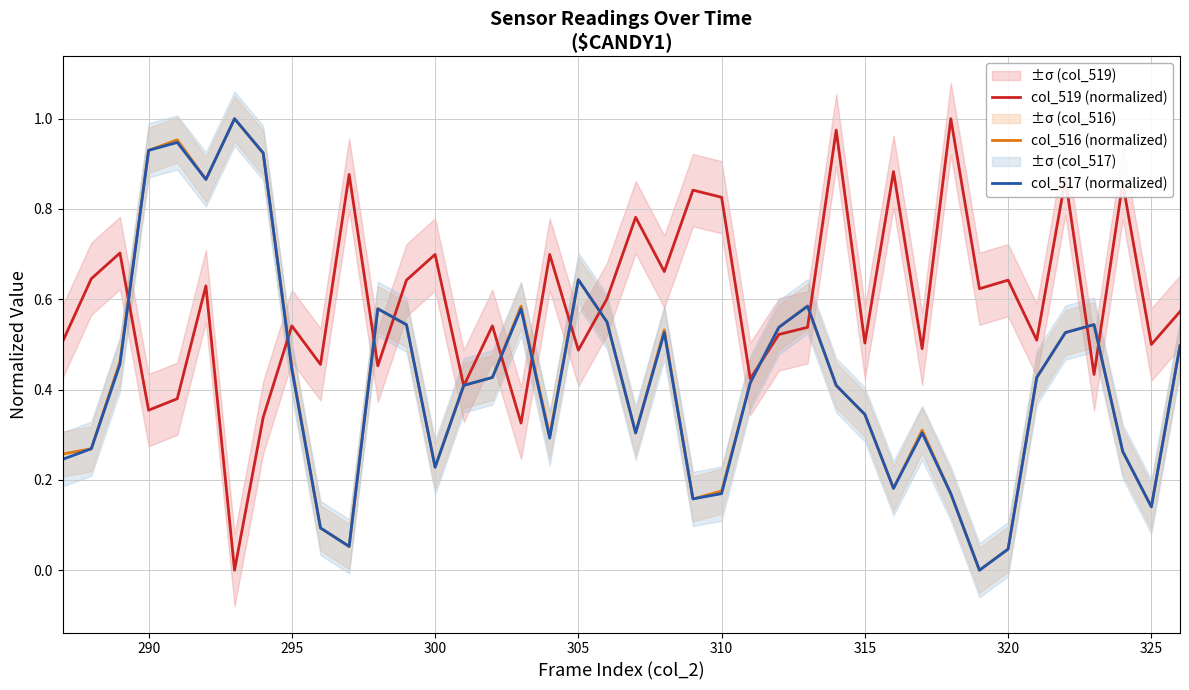

Which series has the largest range (max minus min)?

col_519 (normalized)